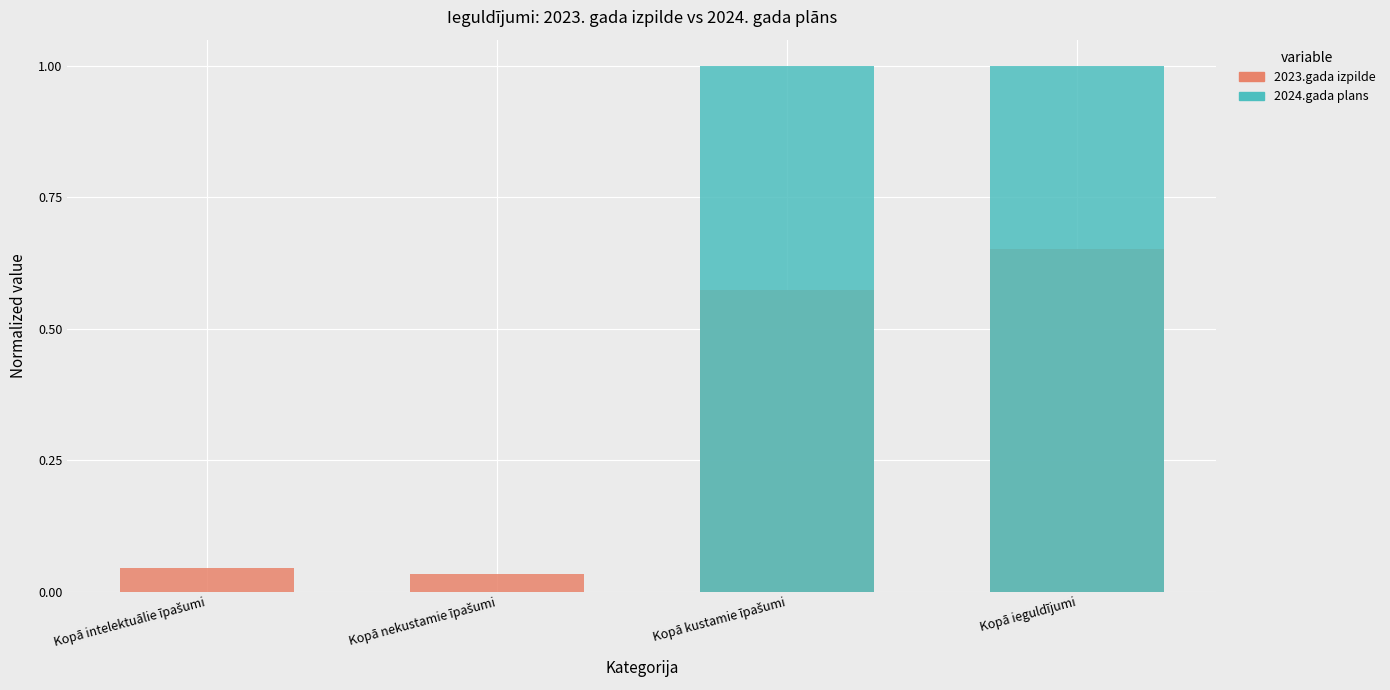

The value of 2023.gada izpilde at Kopā nekustamie īpašumi is 0.1. True or false?

False